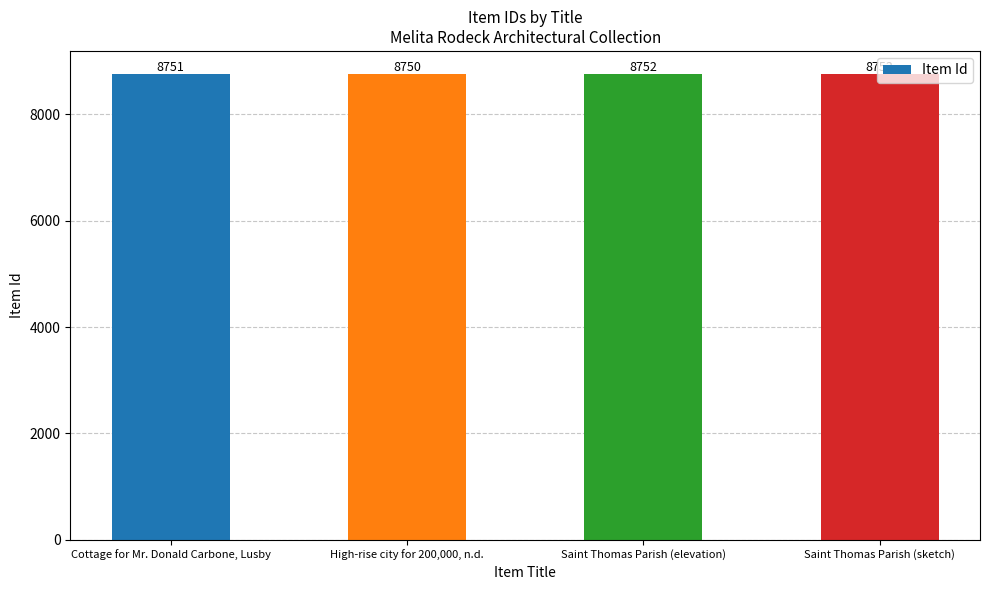

Which has a higher value, Saint Thomas Parish (sketch) or High-rise city for 200,000, n.d.?

Saint Thomas Parish (sketch)